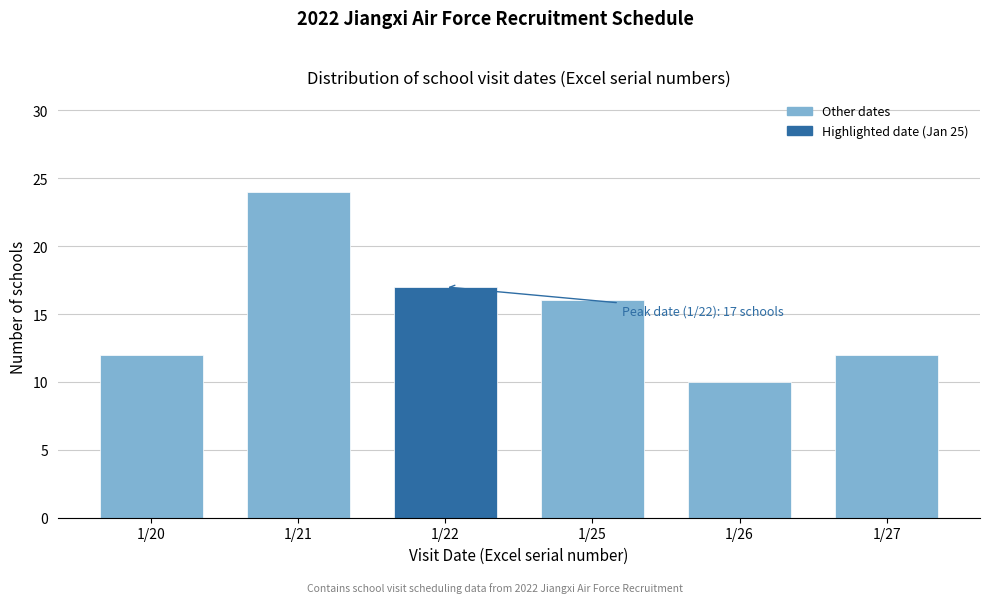

Reading left to right, list all the values displayed in this chart.

12	24	17	16	10	12